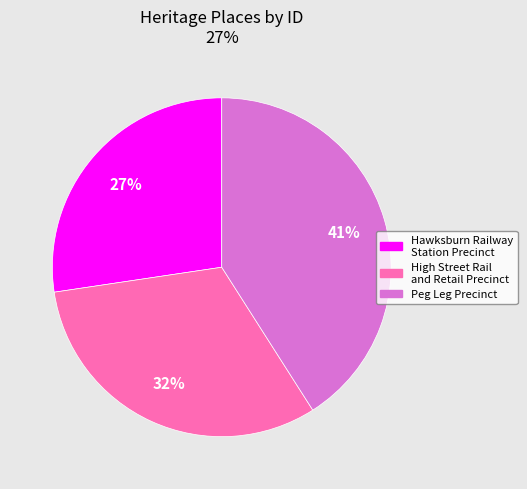

Which slice is the smallest?

Hawksburn Railway Station Precinct